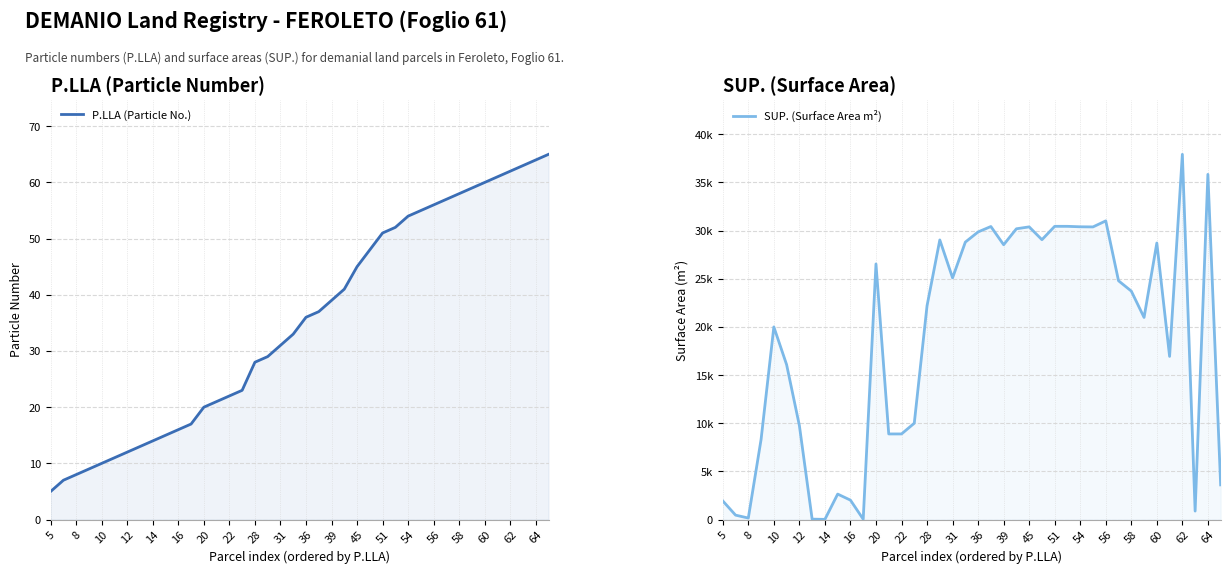

Rank the series by their maximum value, from highest to lowest.

SUP. (Surface Area m²), P.LLA (Particle No.)